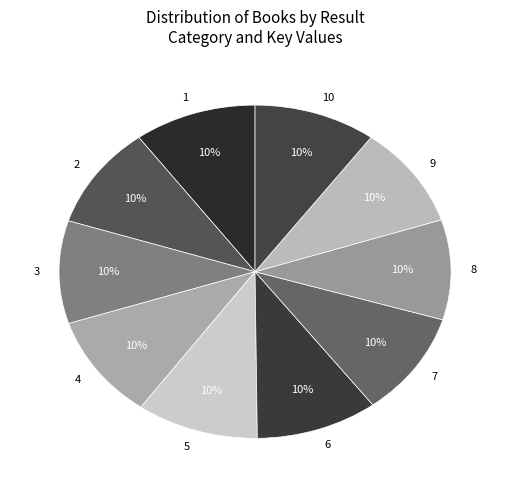

Is it true that 9 is 10% of the pie?

True